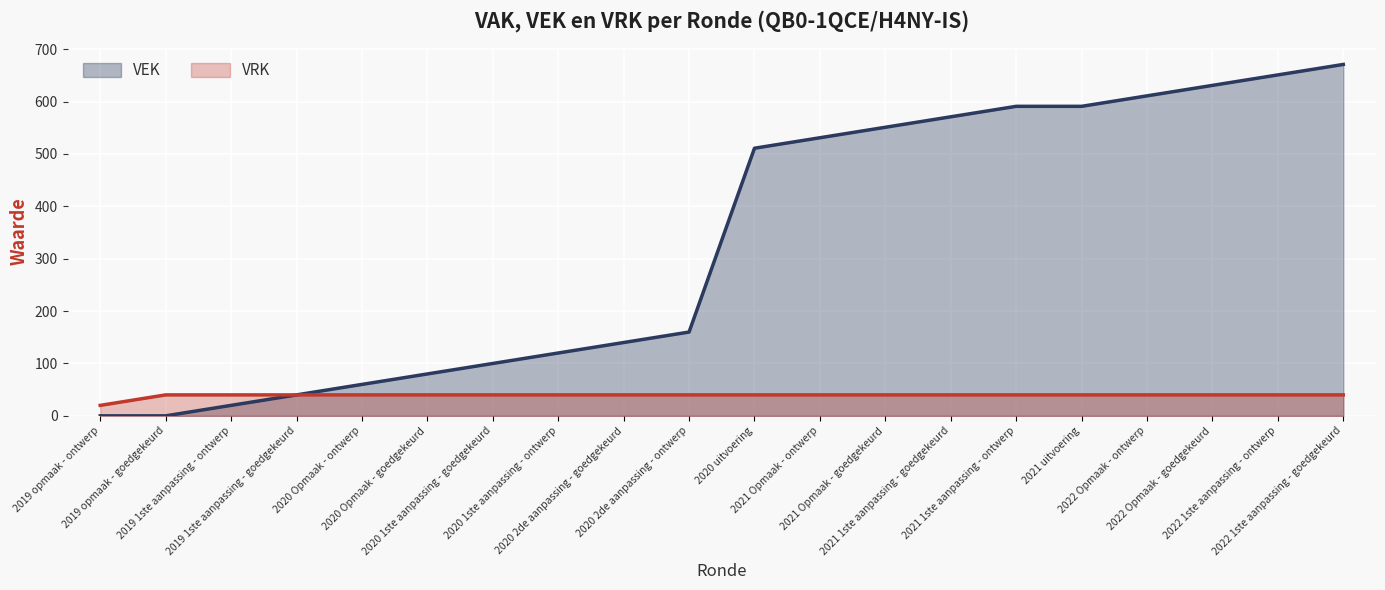

What position from the right is 2020 1ste aanpassing - ontwerp?

13